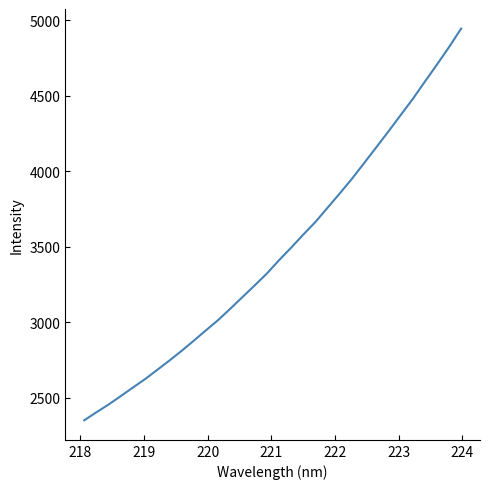

What is the difference between the maximum and minimum values?

2593.7